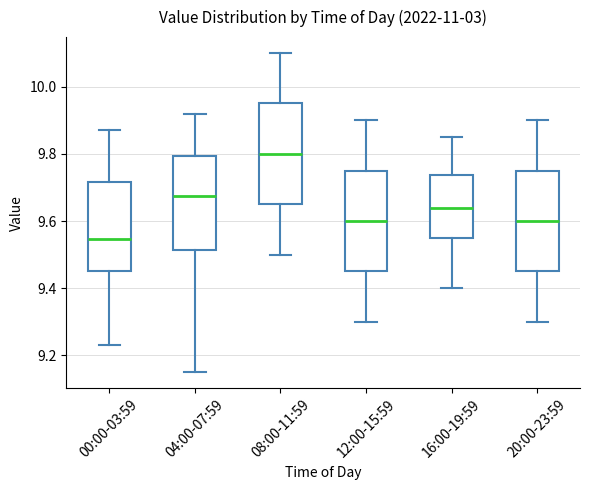

Which box's median line is the lowest?

00:00-03:59